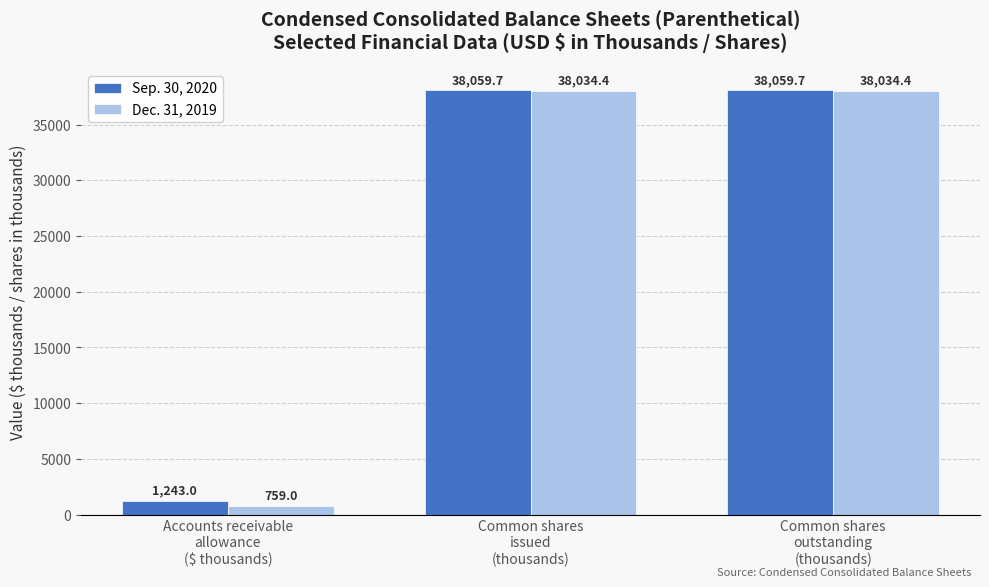

What is the label of the 3rd bar from the right?

Accounts receivable
allowance
($ thousands)